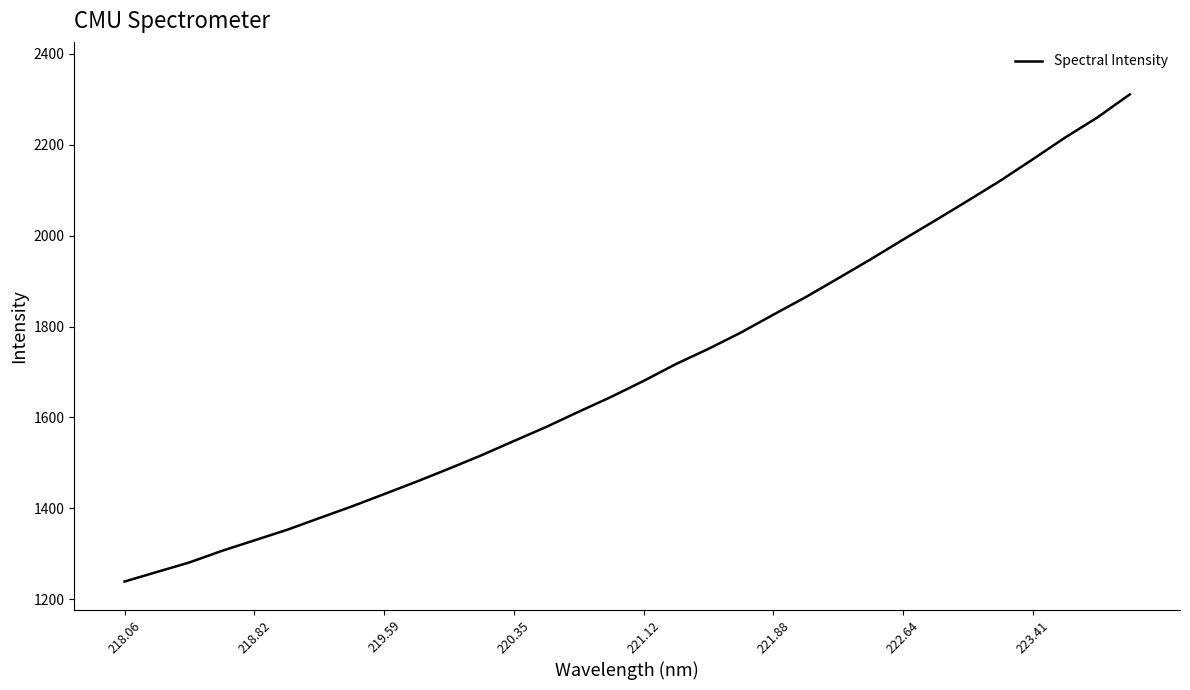

How many lines are shown in the chart?

1